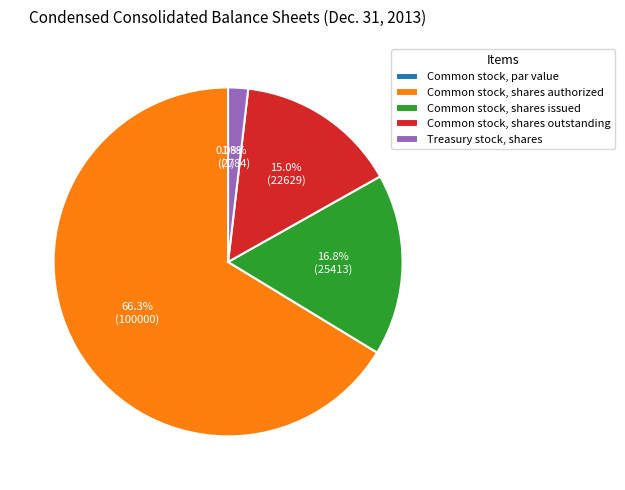

Combined, what portion of the pie is Common stock, shares outstanding and Treasury stock, shares?

16.8%